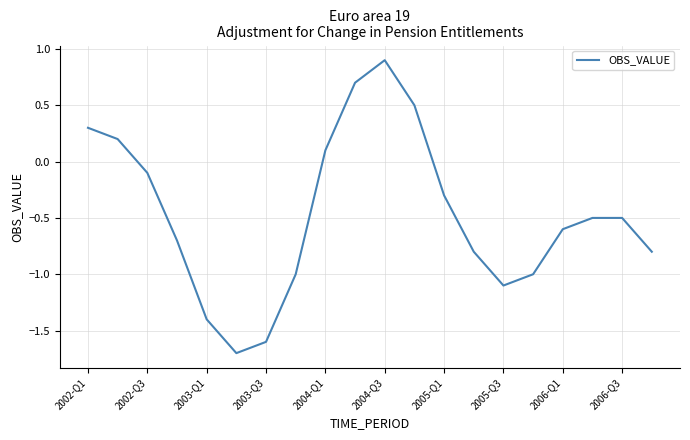

What is the minimum value shown in the chart?

-1.7